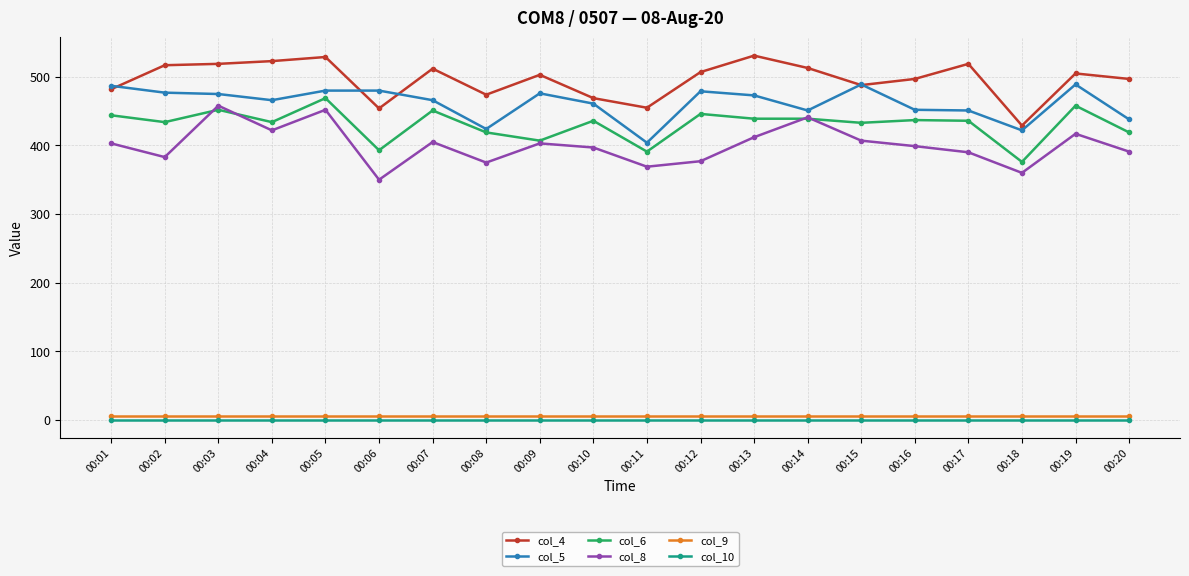

The value of col_10 at 00:10 is 0.0. True or false?

True